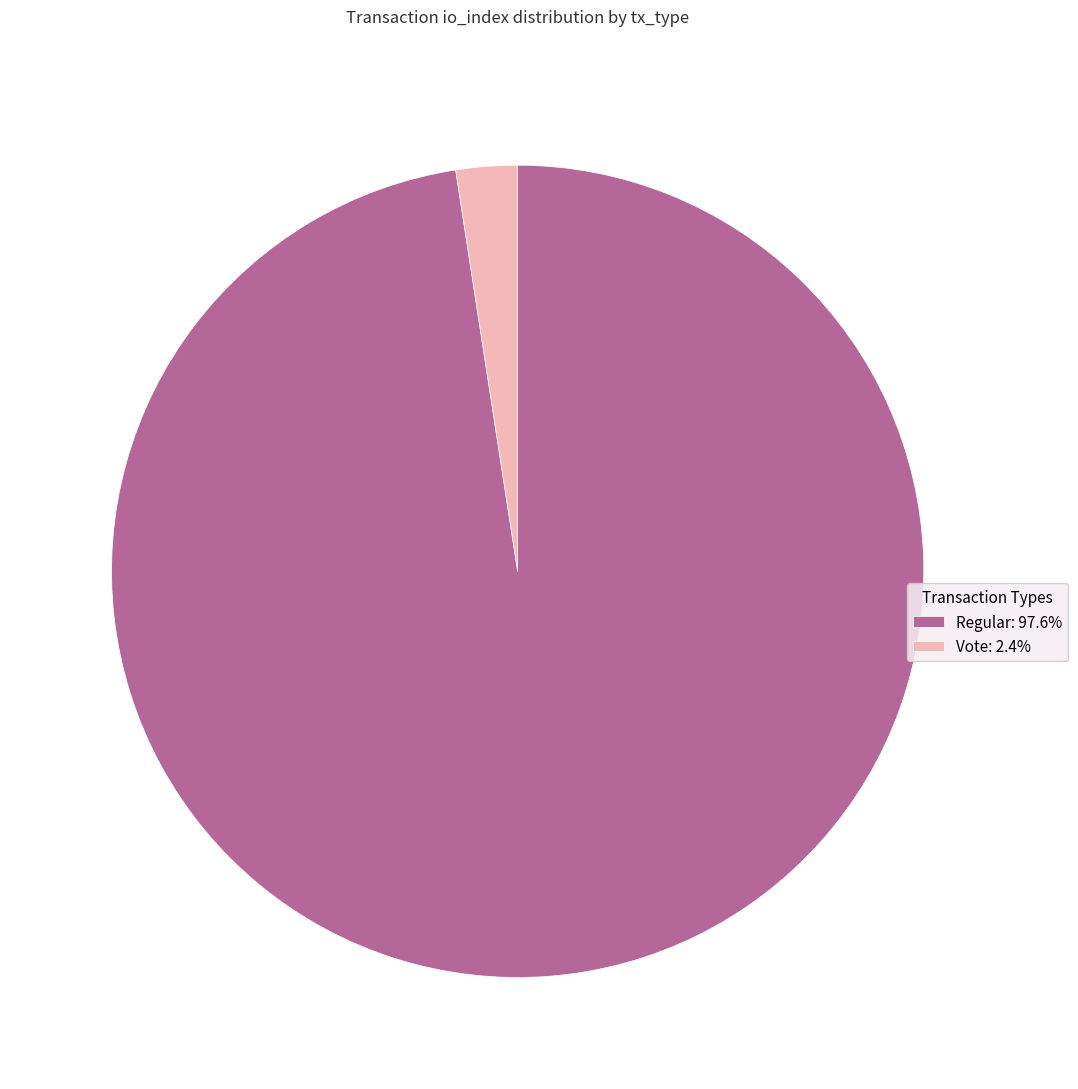

Is Regular: 97.6% the majority of the pie?

Yes